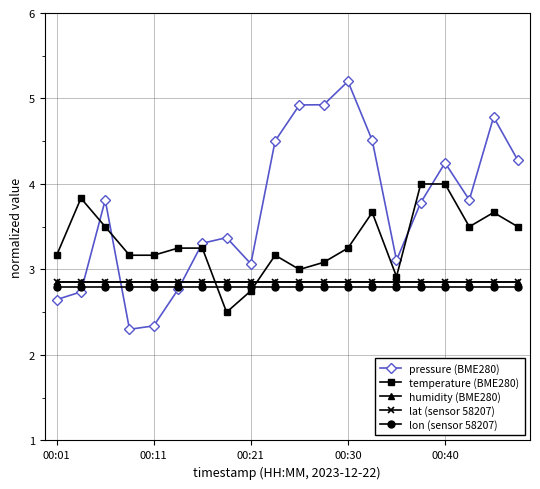

Reading left to right, extract all data points from this chart.

pressure (BME280): 2.6	2.7	3.8	2.3	2.3	2.8	3.3	3.4	3.1	4.5	4.9	4.9	5.2	4.5	3.1	3.8	4.2	3.8	4.8	4.3
temperature (BME280): 3.2	3.8	3.5	3.2	3.2	3.2	3.2	2.5	2.8	3.2	3.0	3.1	3.2	3.7	2.9	4.0	4.0	3.5	3.7	3.5
humidity (BME280): 2.9	2.9	2.9	2.9	2.9	2.9	2.9	2.9	2.9	2.9	2.9	2.9	2.9	2.9	2.9	2.9	2.9	2.9	2.9	2.9
lat (sensor 58207): 2.8	2.8	2.8	2.8	2.8	2.8	2.8	2.8	2.8	2.8	2.8	2.8	2.8	2.8	2.8	2.8	2.8	2.8	2.8	2.8
lon (sensor 58207): 2.8	2.8	2.8	2.8	2.8	2.8	2.8	2.8	2.8	2.8	2.8	2.8	2.8	2.8	2.8	2.8	2.8	2.8	2.8	2.8